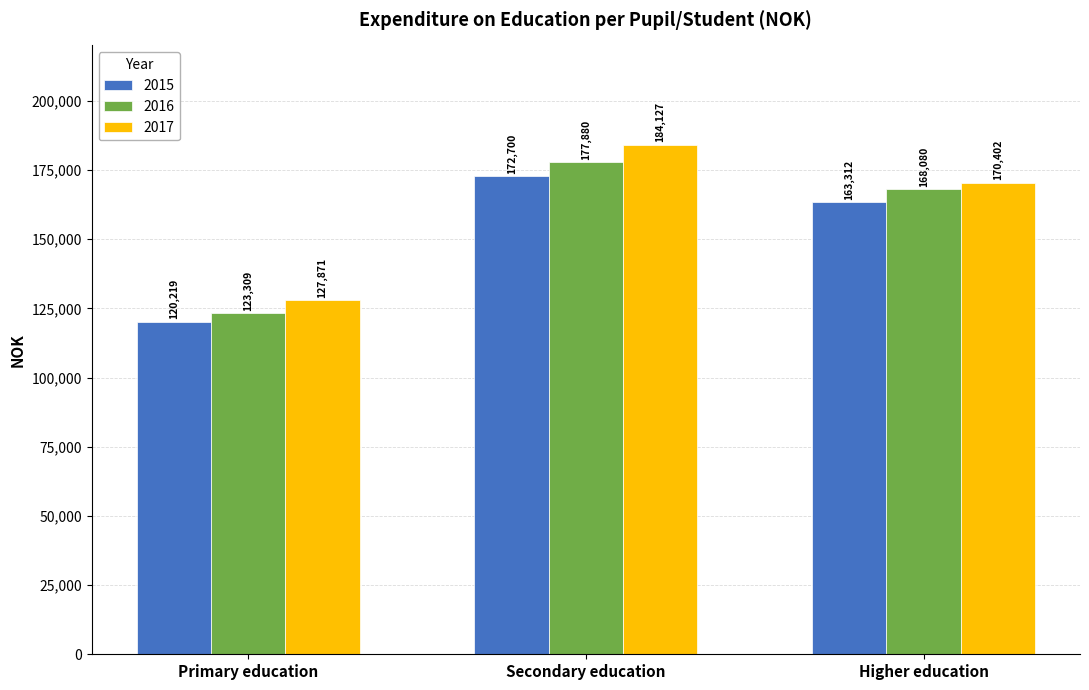

What are all the series names shown in the legend?

2015, 2016, 2017